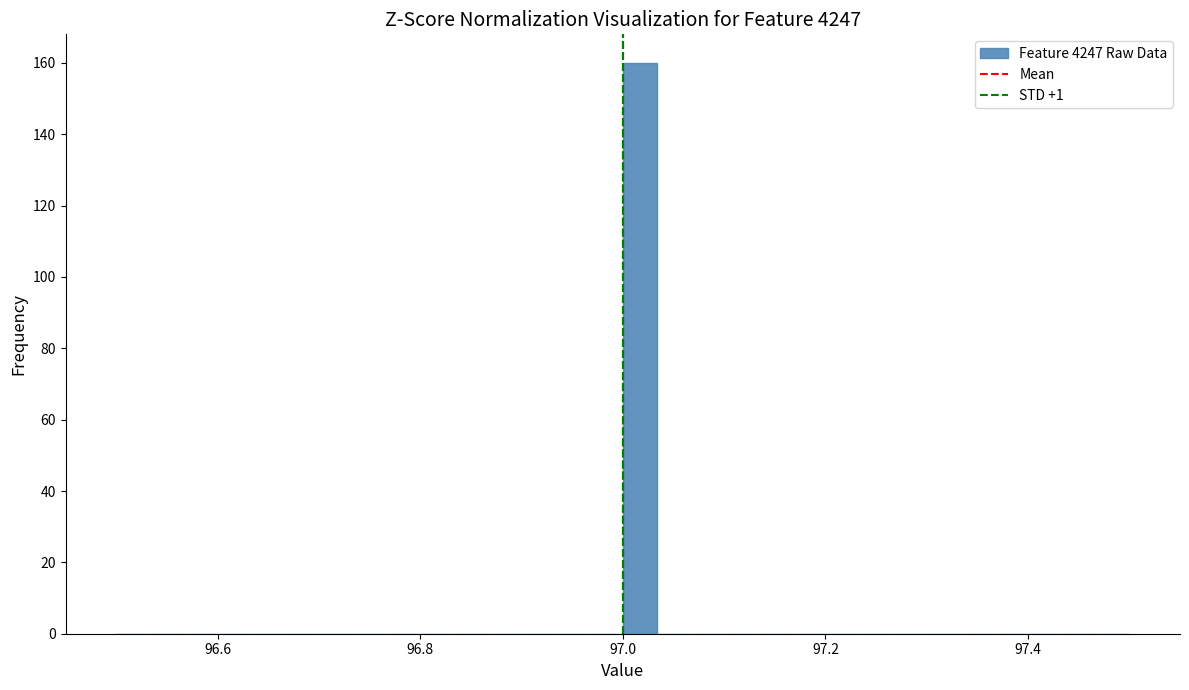

Around what value on the x-axis is the tallest bar? Give the approximate position of its centre, as read against the axis.

97.02